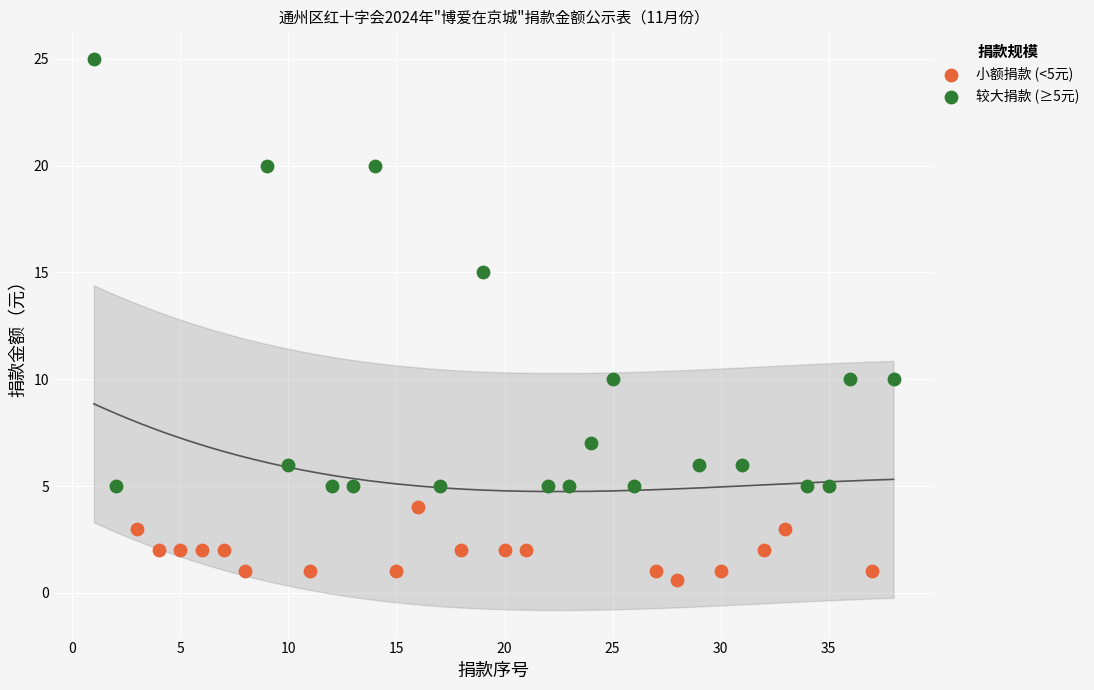

Which series contains the lowest Y value?

小额捐款 (<5元)